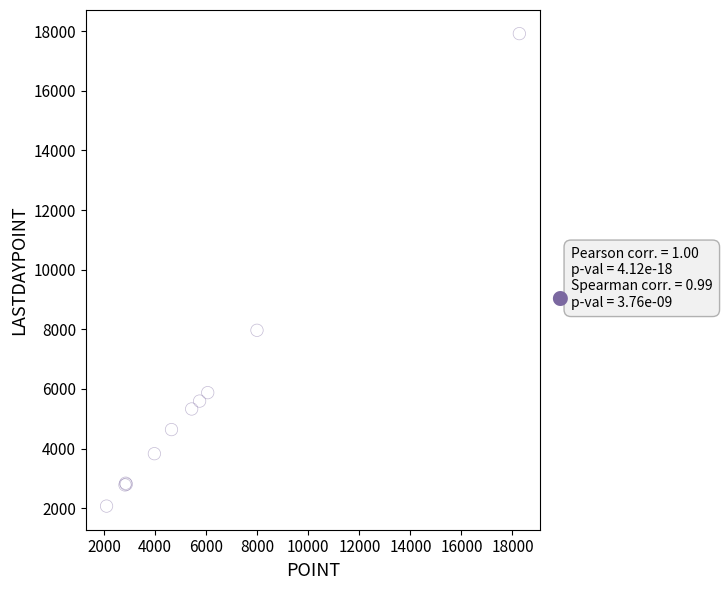

What Y value in the scatter plot is closest to 9993?

7966.0